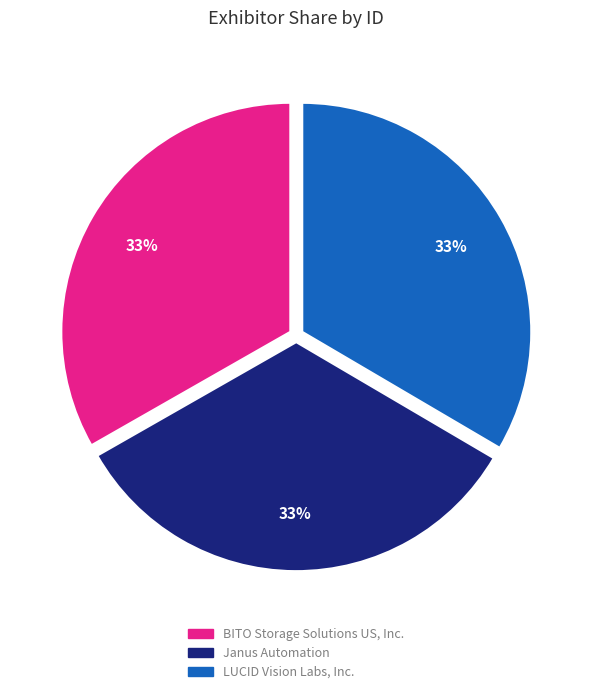

To the nearest percent, what portion does BITO Storage Solutions US, Inc. represent?

33%